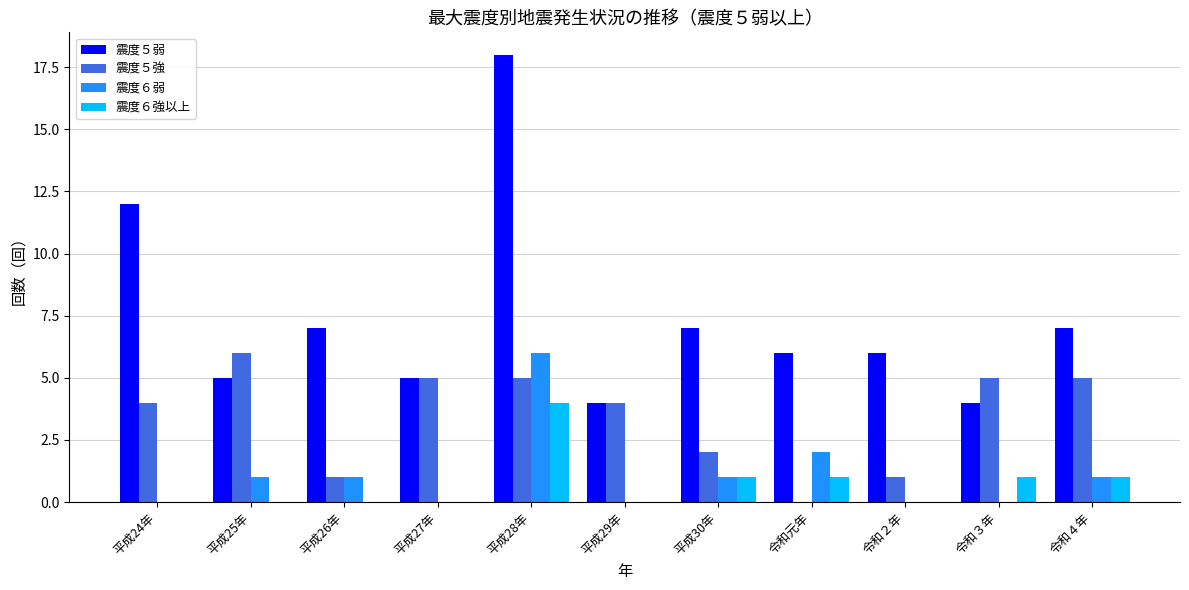

The value of 震度５強 at 平成27年 is 5. True or false?

True